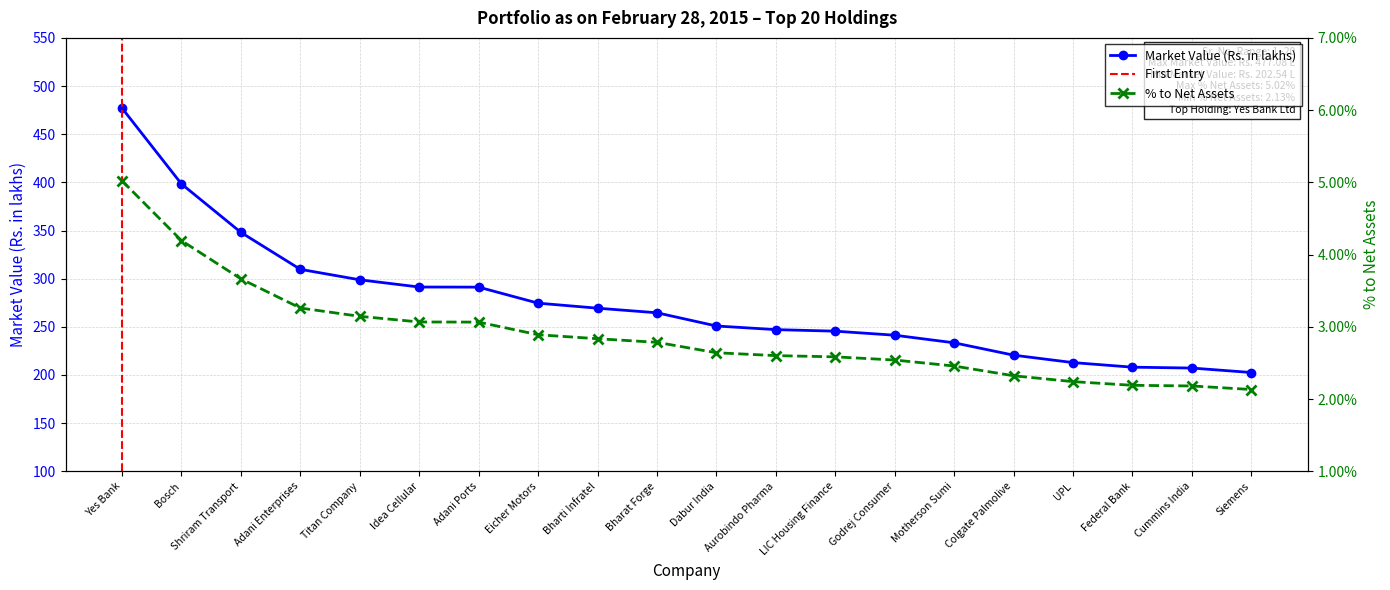

Count the % to Net Assets values in the range 0 to 1.

20